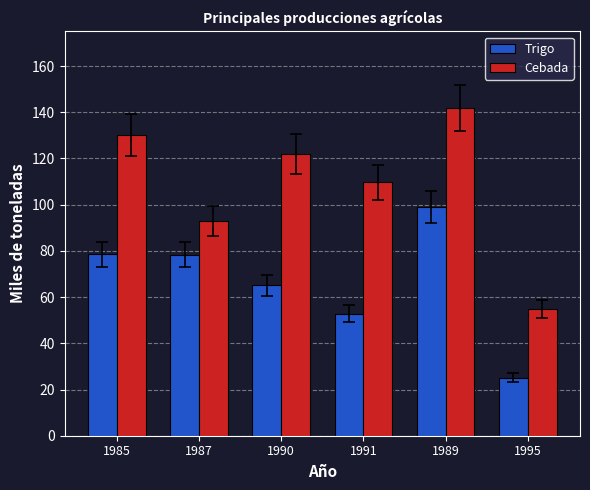

What position from the left is 1987?

2